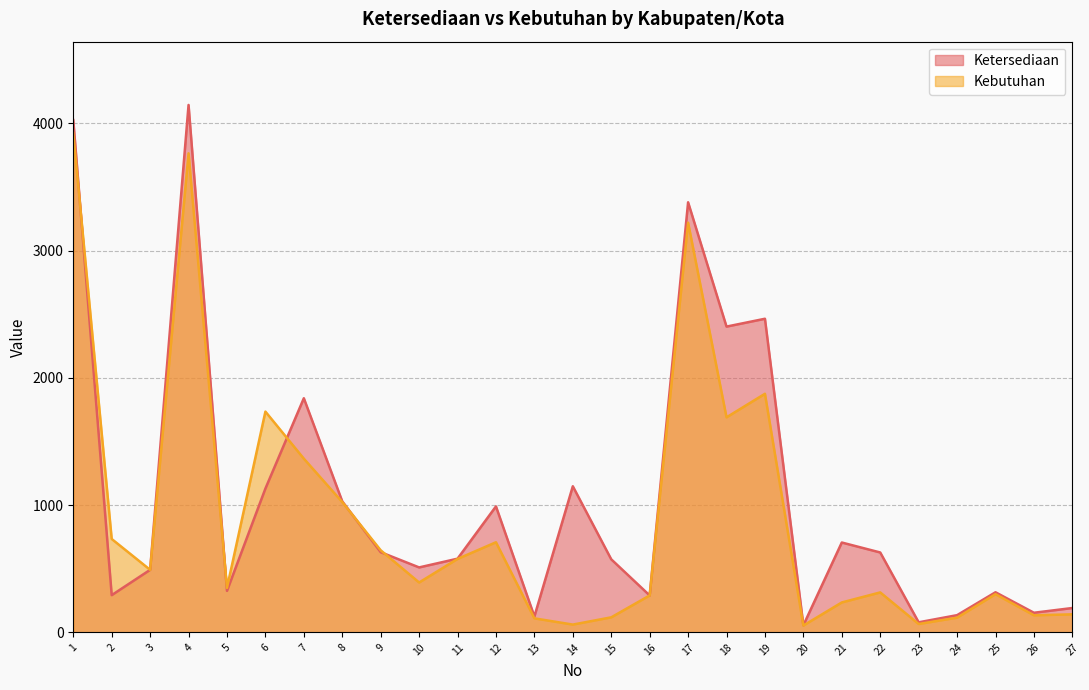

Where do Kebutuhan and Ketersediaan first cross each other?

1 and 2